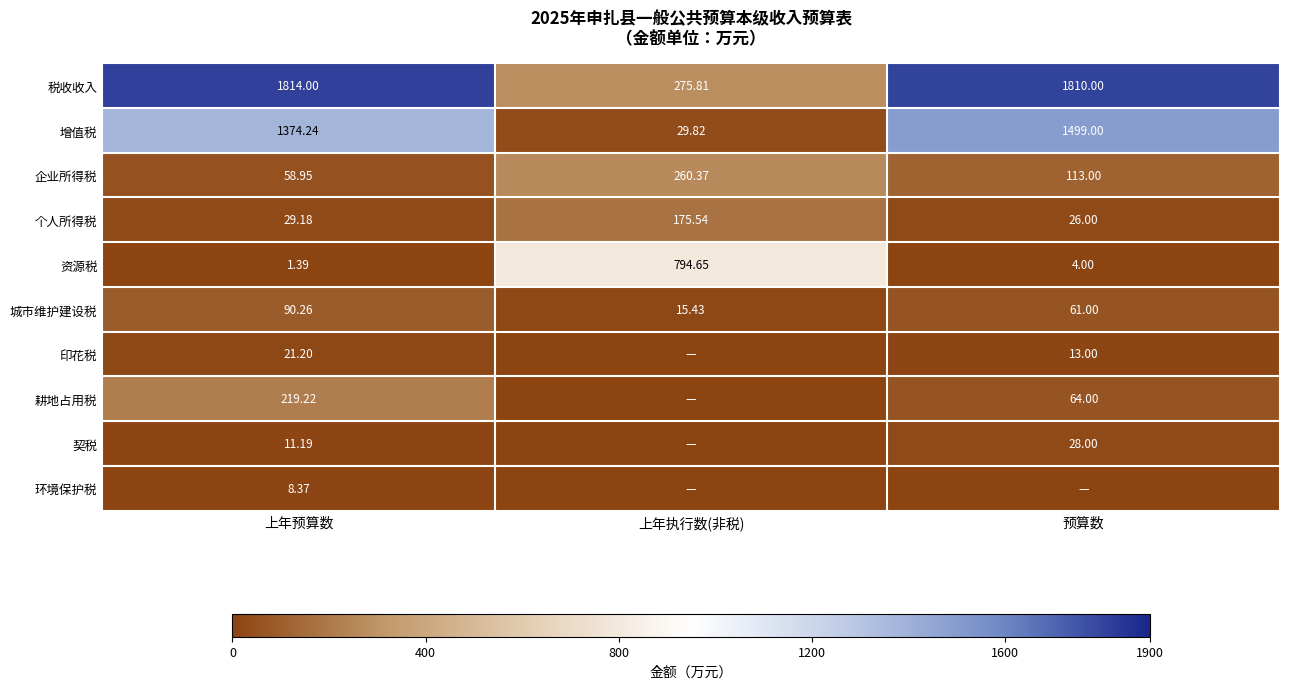

List the labels in order of 资源税 value, smallest first.

上年预算数, 预算数, 上年执行数(非税)